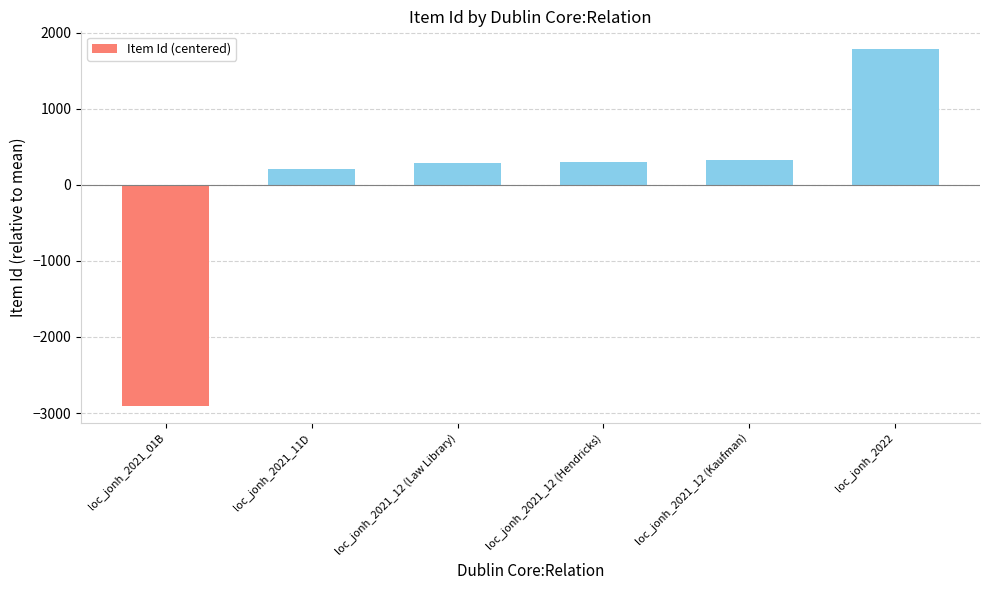

Approximately how many times larger is the value at loc_jonh_2021_12 (Law Library) compared to loc_jonh_2021_12 (Kaufman)?

0.9